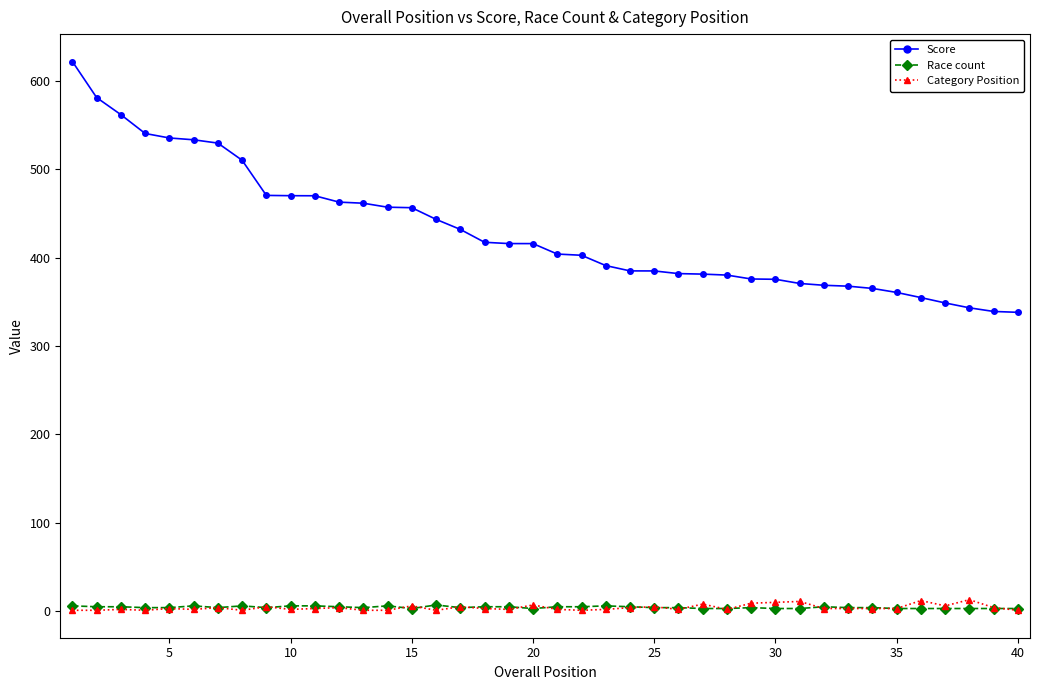

Which series has the largest total across all categories?

Score